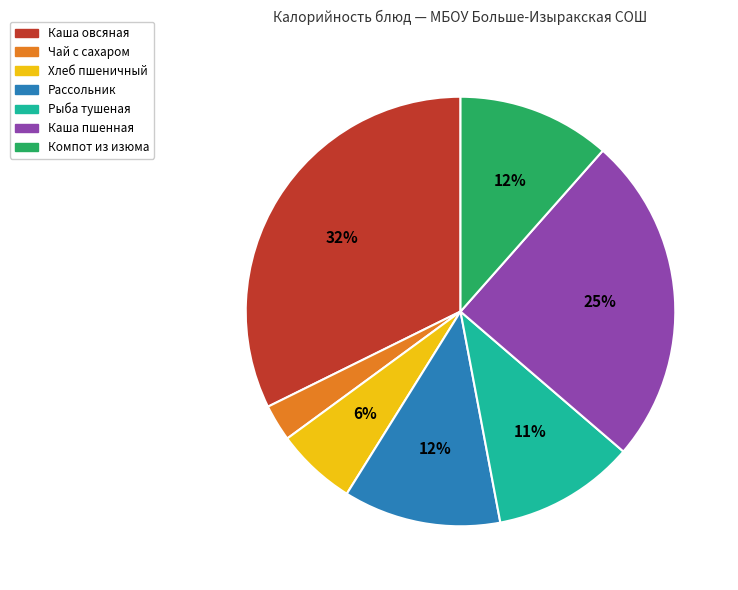

Is it true that Рыба тушеная is 1% of the pie?

False